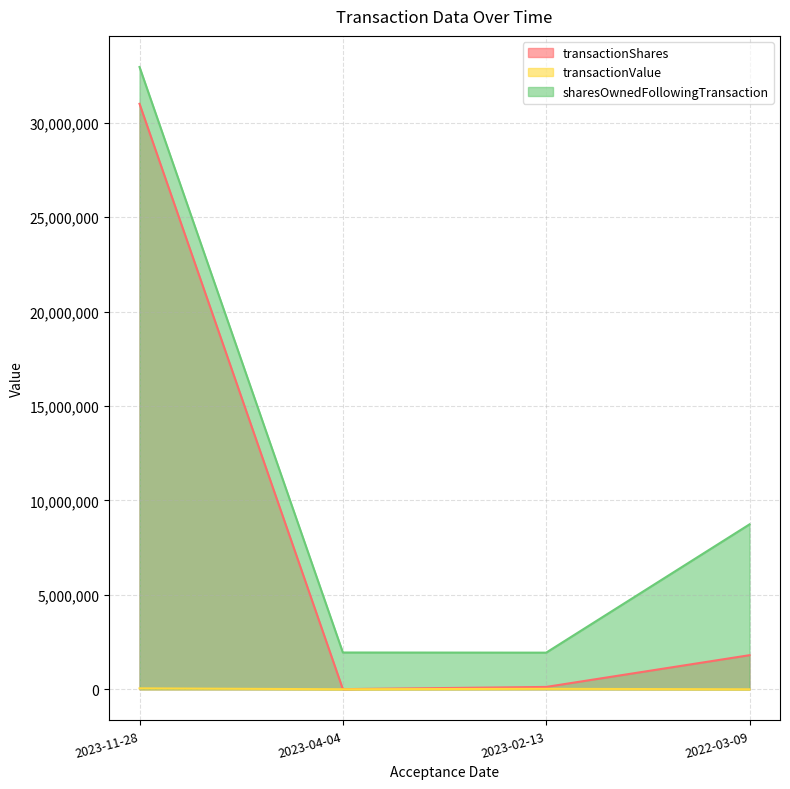

Is it true that transactionValue equals 34080 at 2023-02-13?

False